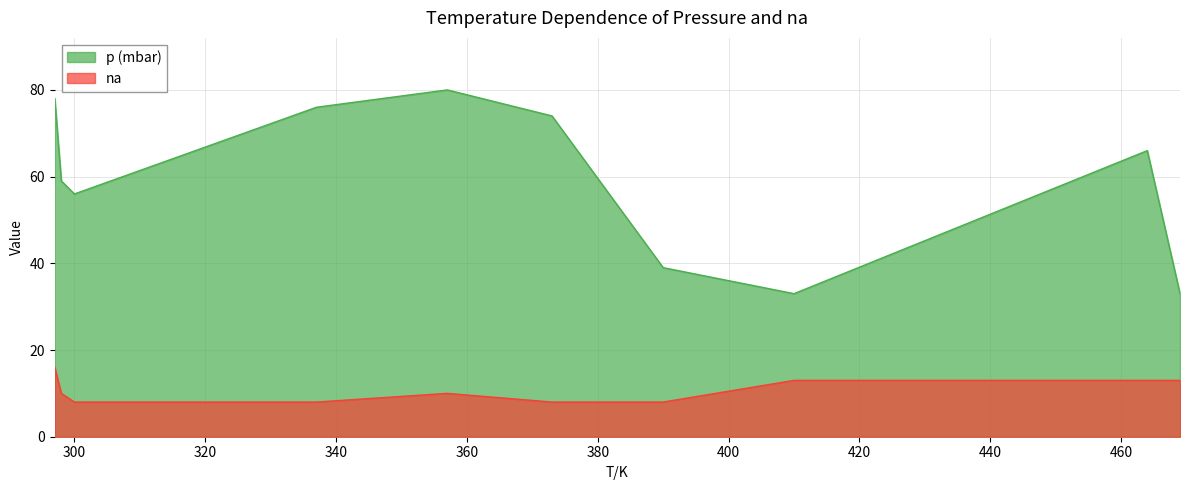

True or false: na and p (mbar) cross at least once.

False